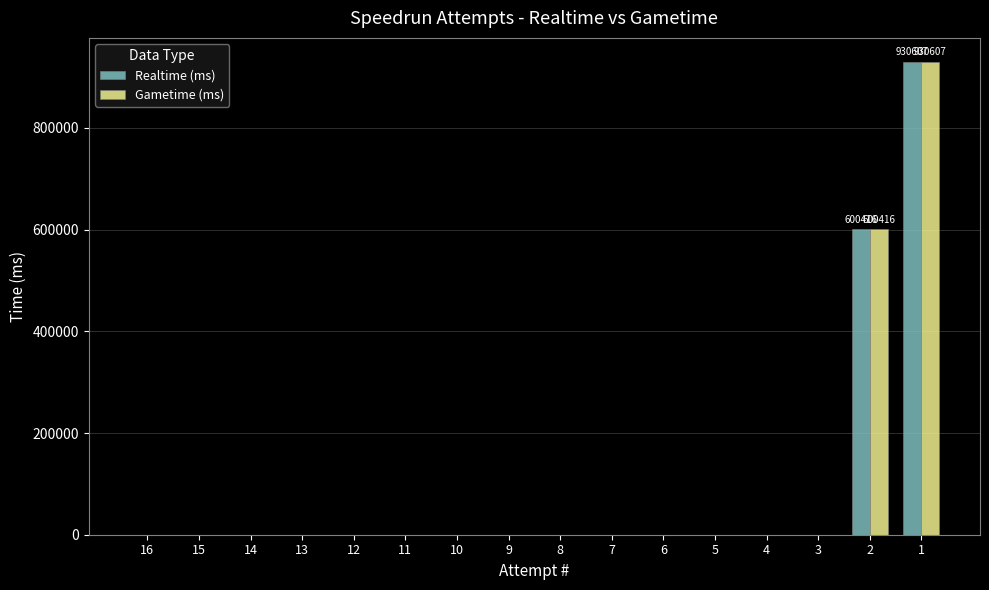

What is the maximum value for Realtime (ms)?

930607